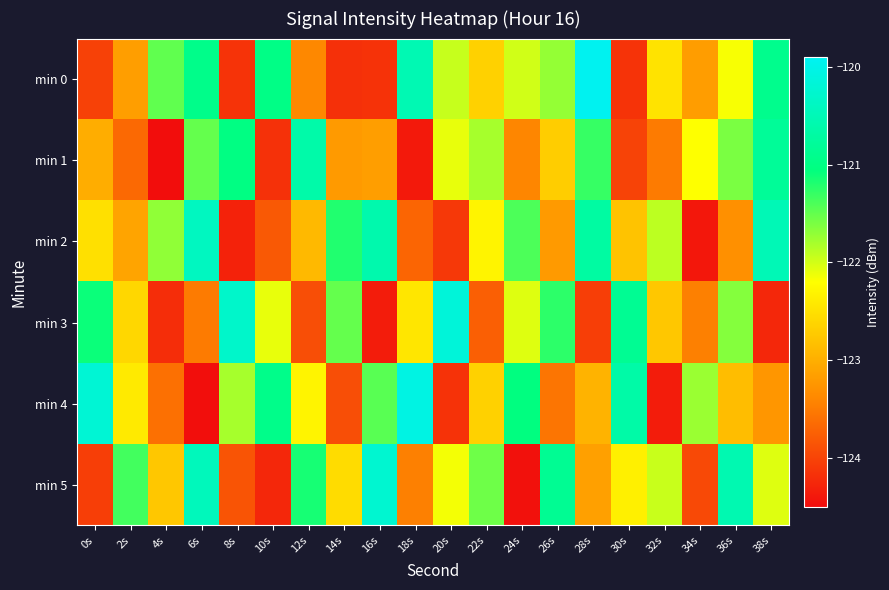

How many series are shown in this chart?

6